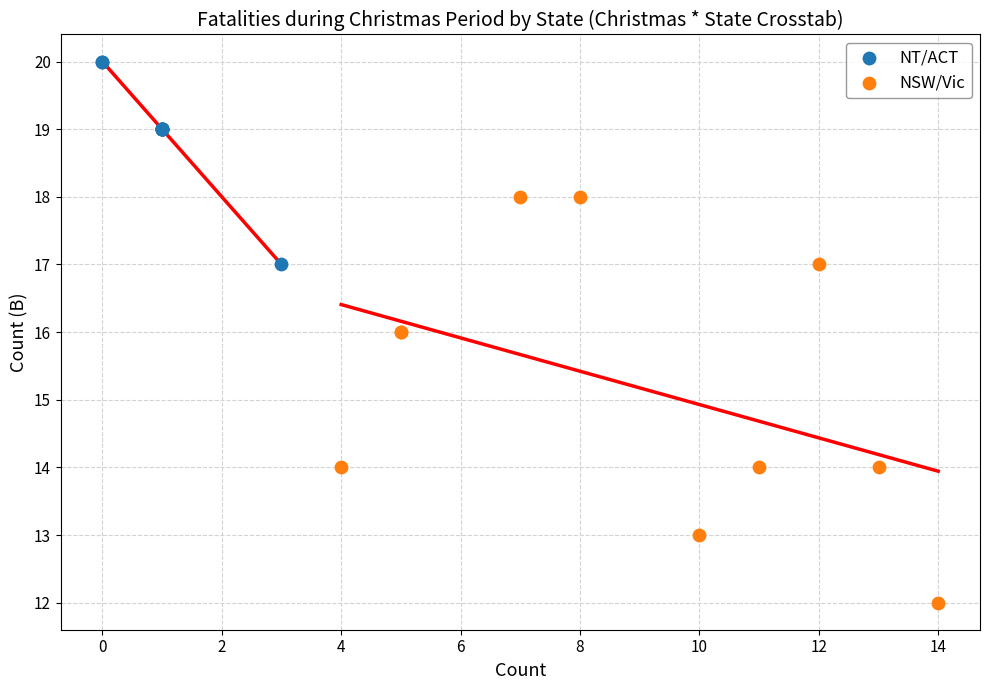

Which series contains the lowest Y value?

NSW/Vic